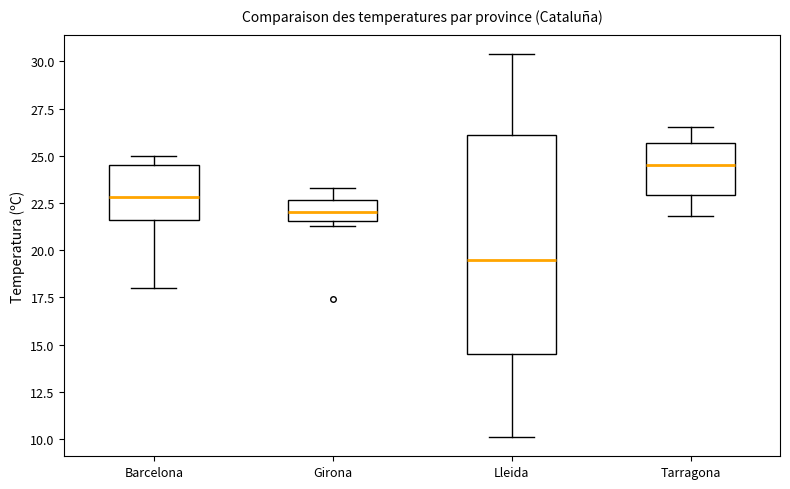

Reading left to right, read every box against the y-axis: the position of its median line, the range the box covers, and the ends of its whiskers. The values are not printed on the chart, so give them approximately, as read against the axis.

Barcelona: median 23.0, box 21.5 to 24.5, whiskers 18.0 to 25.0
Girona: median 22.0, box 21.5 to 22.5, whiskers 21.5 (just below the box's lower edge) to 23.5
Lleida: median 19.5, box 14.5 to 26.0, whiskers 10.0 to 30.5
Tarragona: median 24.5, box 23.0 to 25.5, whiskers 22.0 to 26.5